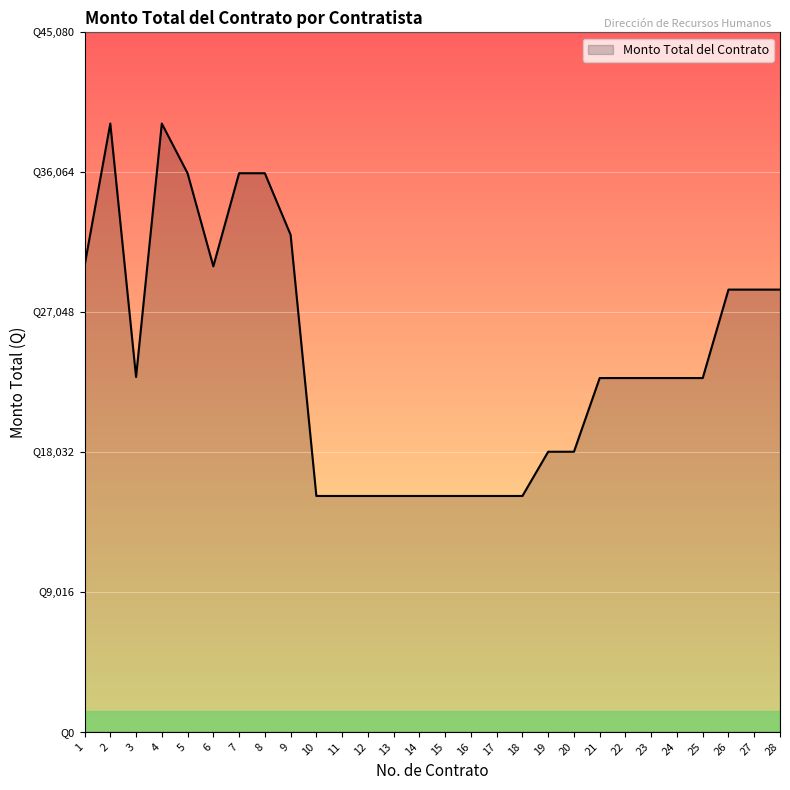

What is the minimum value shown in the chart?

15200.0